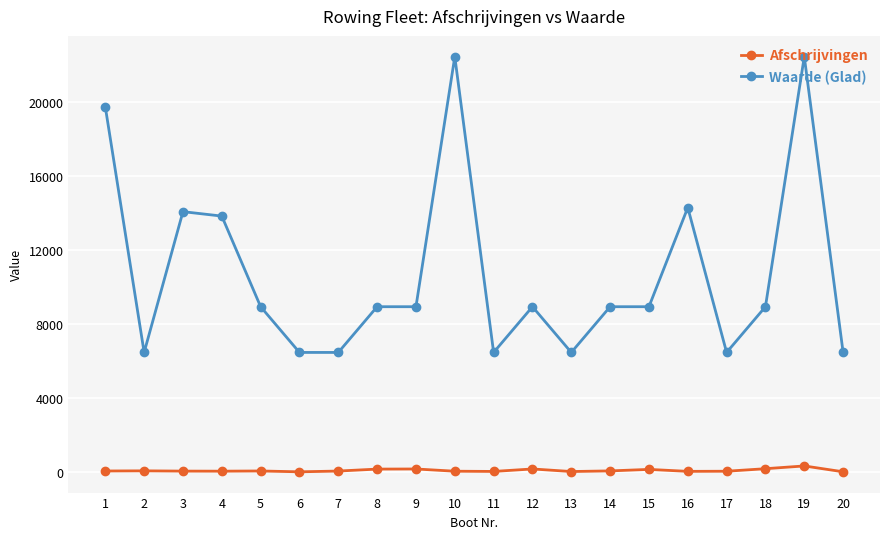

What is the average value of the Afschrijvingen series?

84